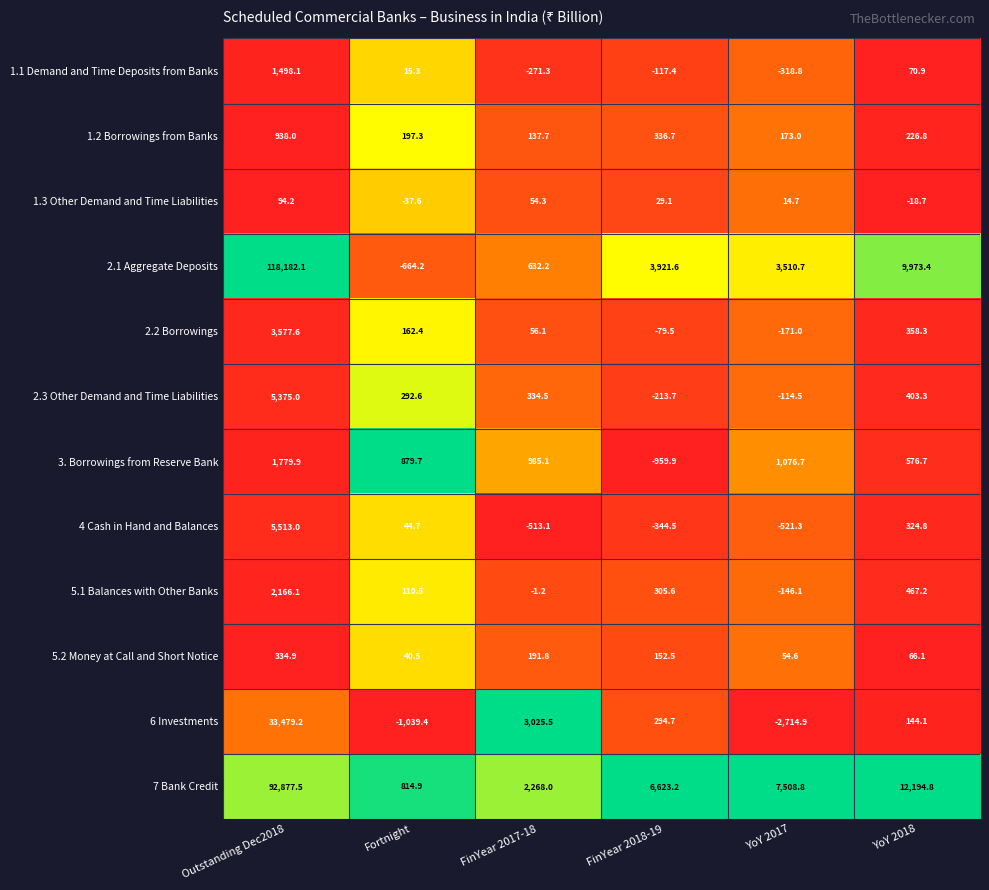

Which series has the largest range (max minus min)?

2.1 Aggregate Deposits